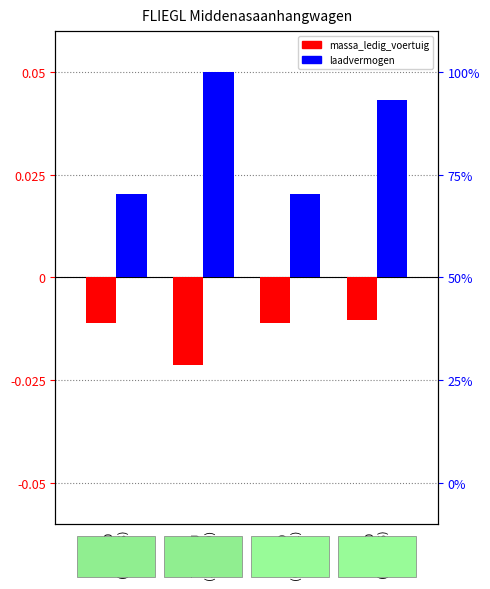

What is the sum of all massa_ledig_voertuig values?

-0.1